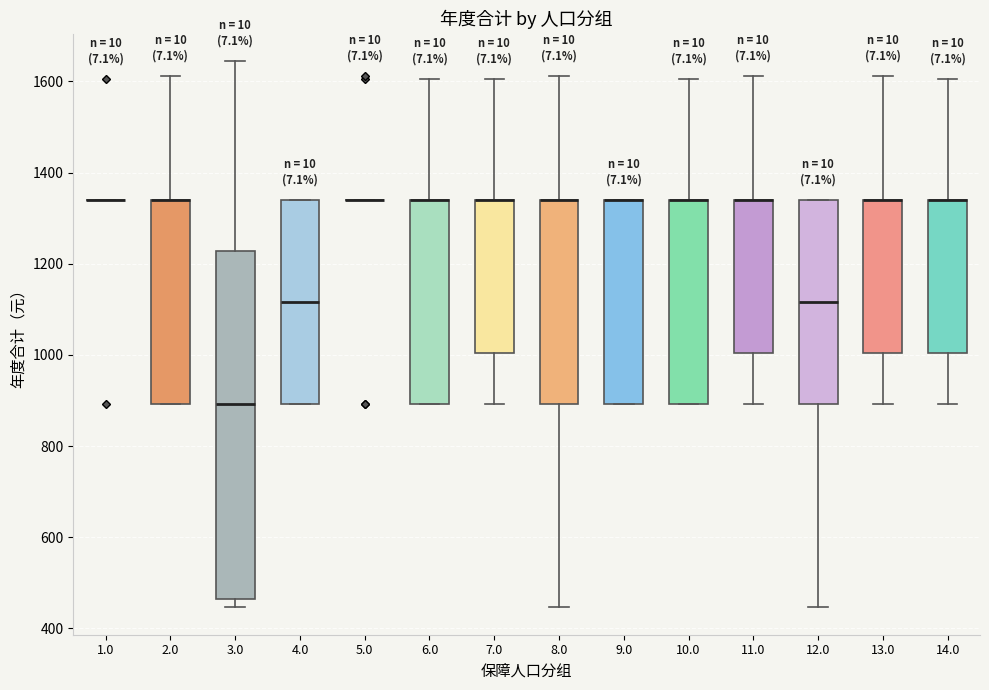

Where does the lower whisker of the box at x = 12.0 end on the y-axis? The values are not printed on the chart, so give them approximately, as read against the axis.

440